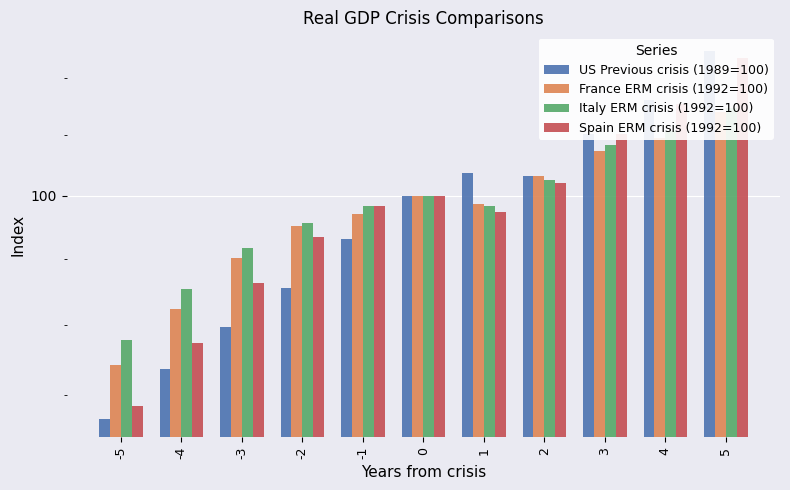

At which label does France ERM crisis (1992=100) reach its minimum?

-5